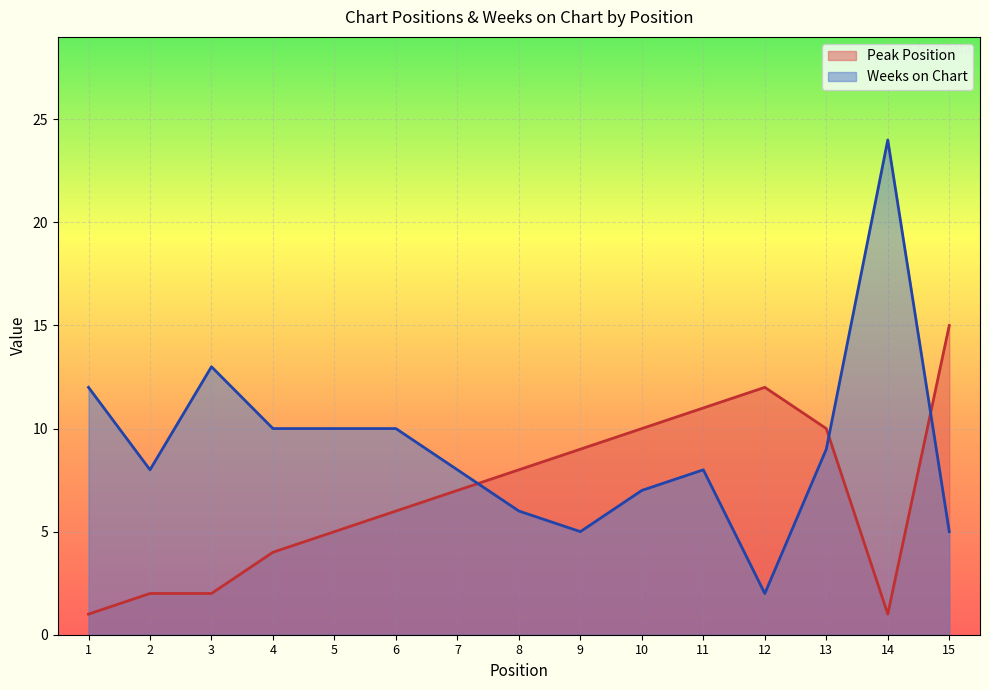

How many times do Peak Position and Weeks on Chart cross each other?

3